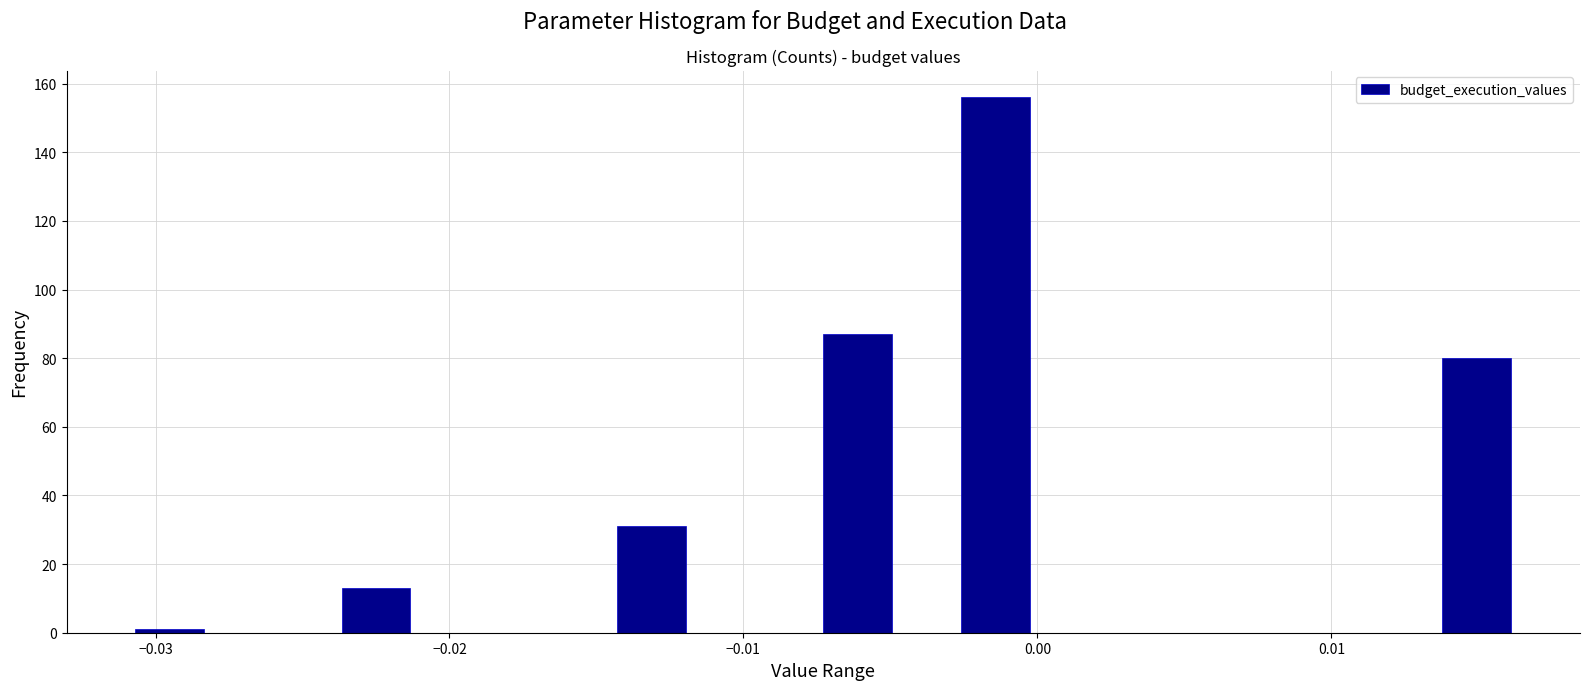

Around what value on the x-axis is the tallest bar? Give the approximate position of its centre, as read against the axis.

-0.001